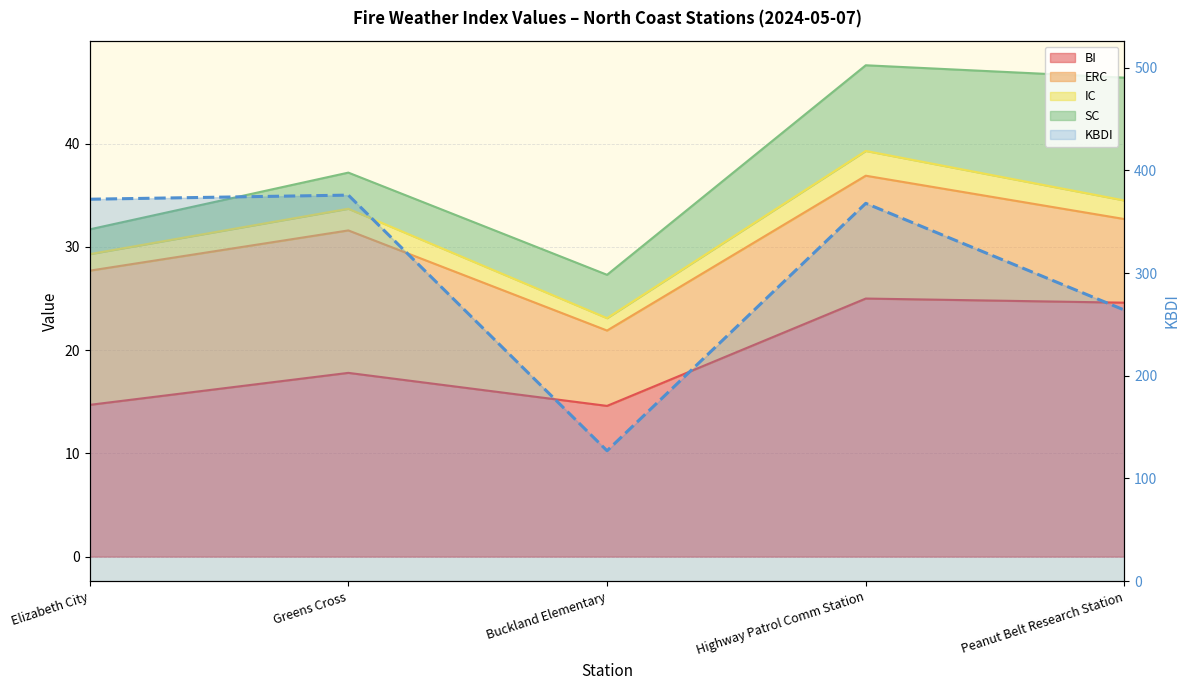

At which label does the data first exceed 368?

Elizabeth City